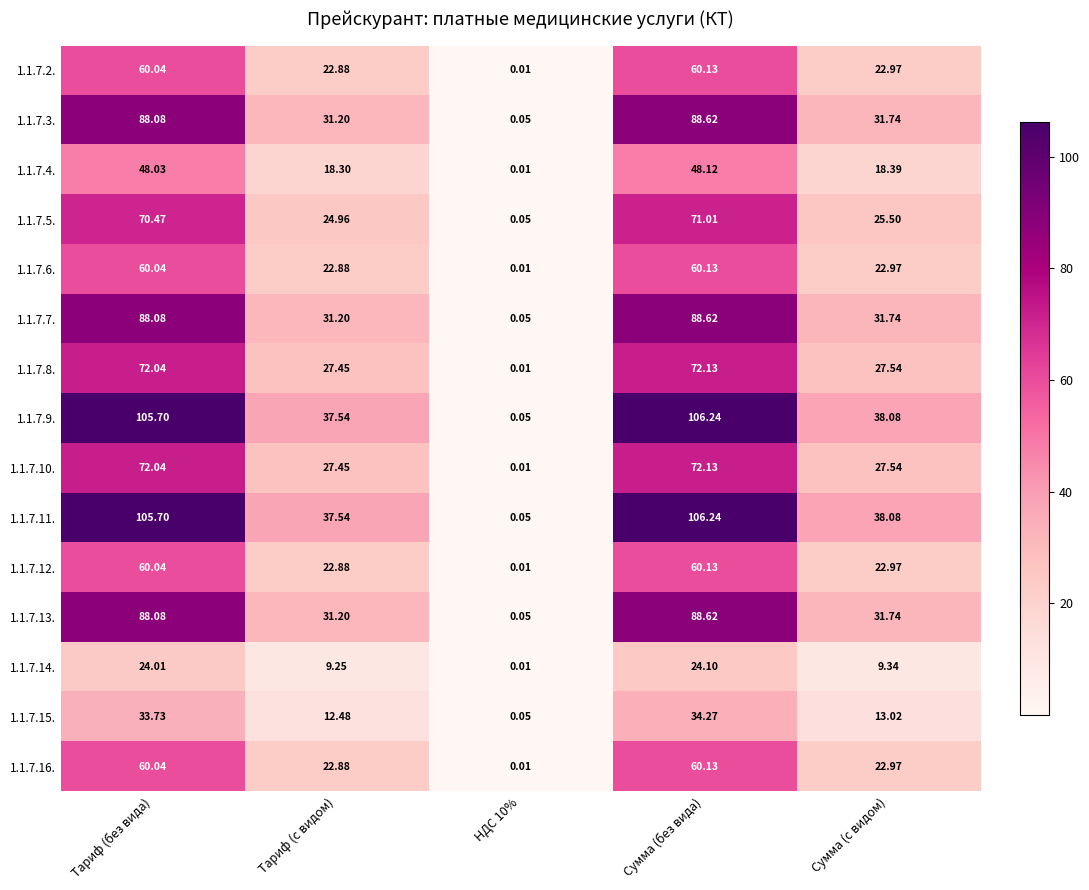

Where does the 1.1.7.8. series first go above 27?

Тариф (без вида)